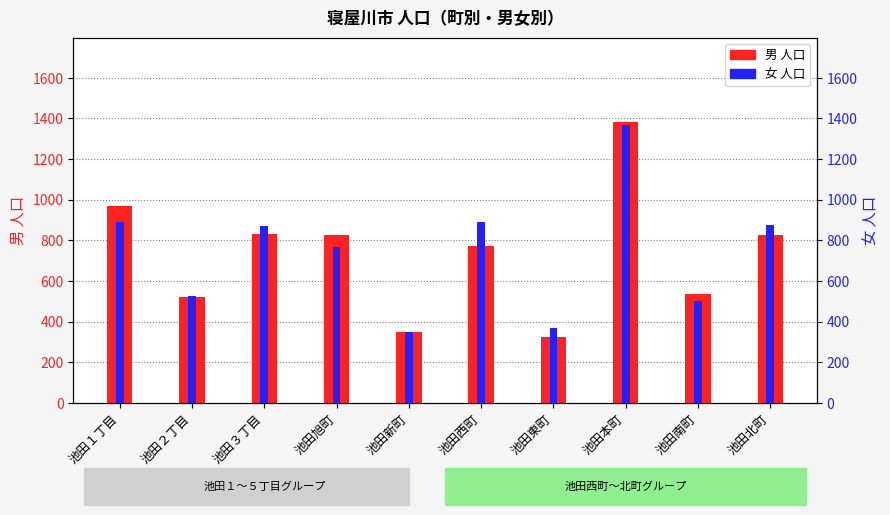

How many groups of bars are there?

10